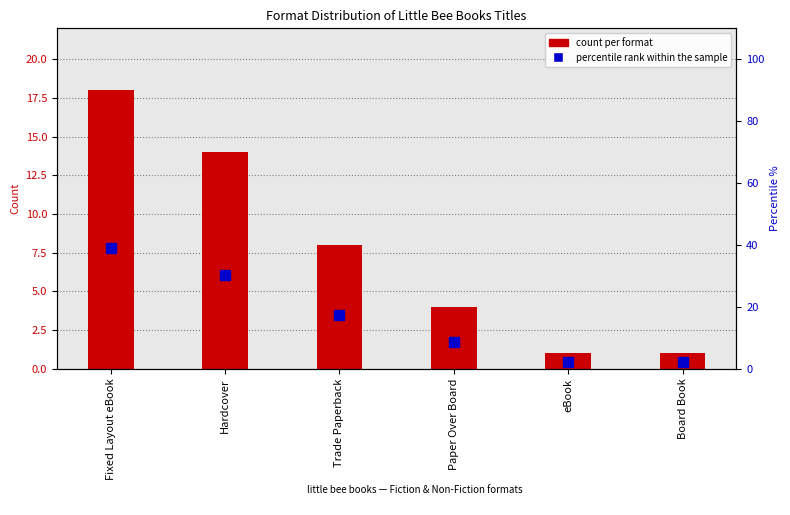

What is the spread (max minus min) of values at eBook?

1.2